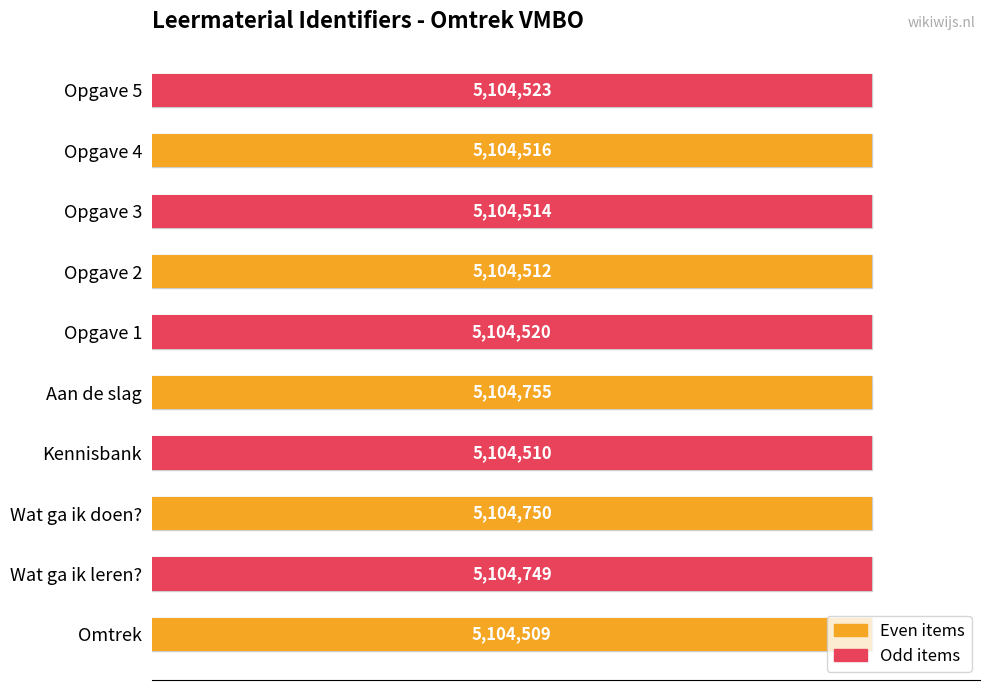

How many bars are there in total?

10